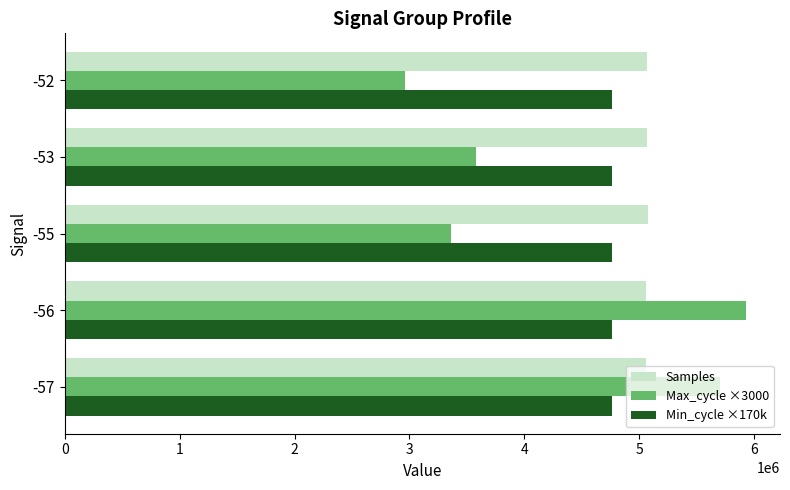

How many data points does each series have?

5